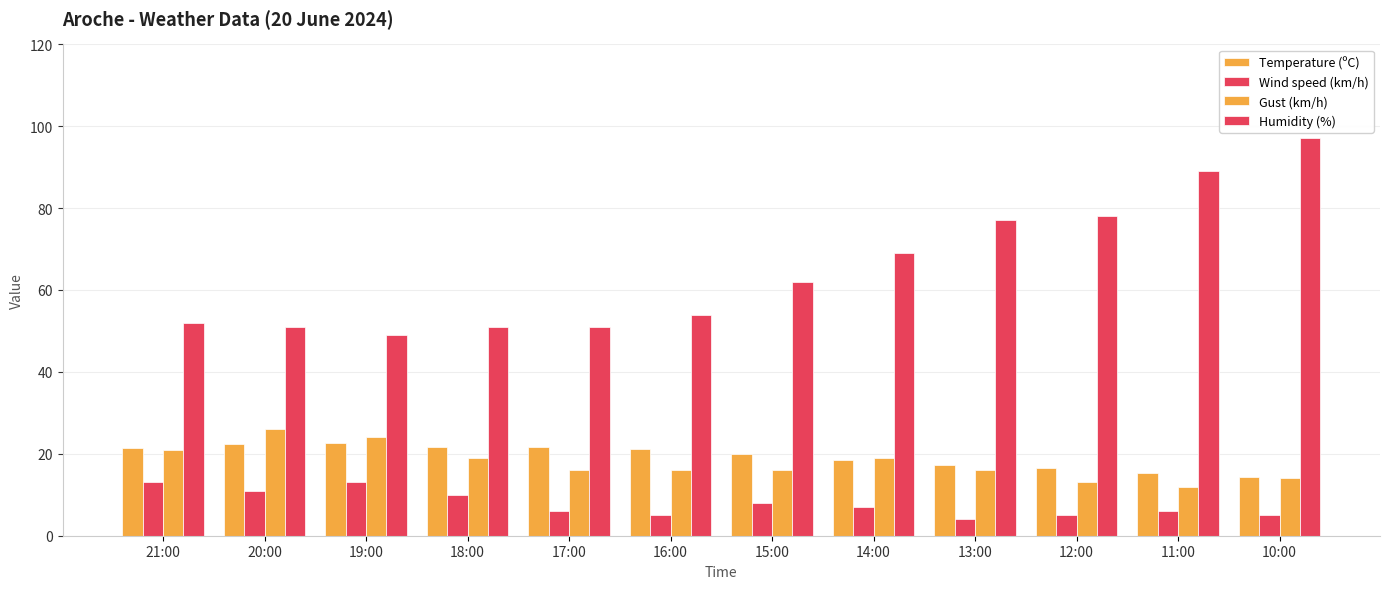

Reading left to right, what are all the values shown in this chart?

Temperature (ºC): 21.5	22.3	22.7	21.7	21.7	21.2	19.9	18.6	17.3	16.5	15.2	14.3
Wind speed (km/h): 13.0	11.0	13.0	10.0	6.0	5.0	8.0	7.0	4.0	5.0	6.0	5.0
Gust (km/h): 21.0	26.0	24.0	19.0	16.0	16.0	16.0	19.0	16.0	13.0	12.0	14.0
Humidity (%): 52.0	51.0	49.0	51.0	51.0	54.0	62.0	69.0	77.0	78.0	89.0	97.0